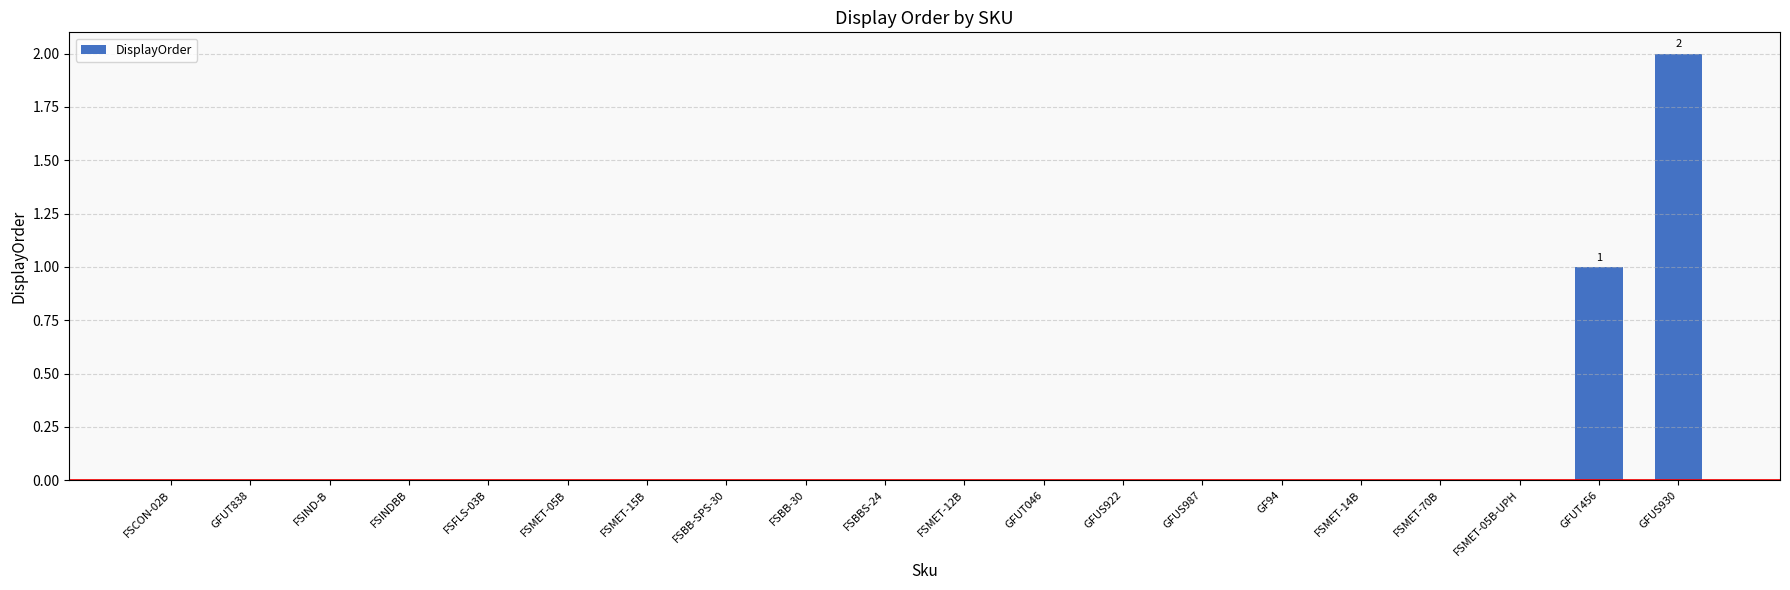

The value at FSIND-B is 0. True or false?

True